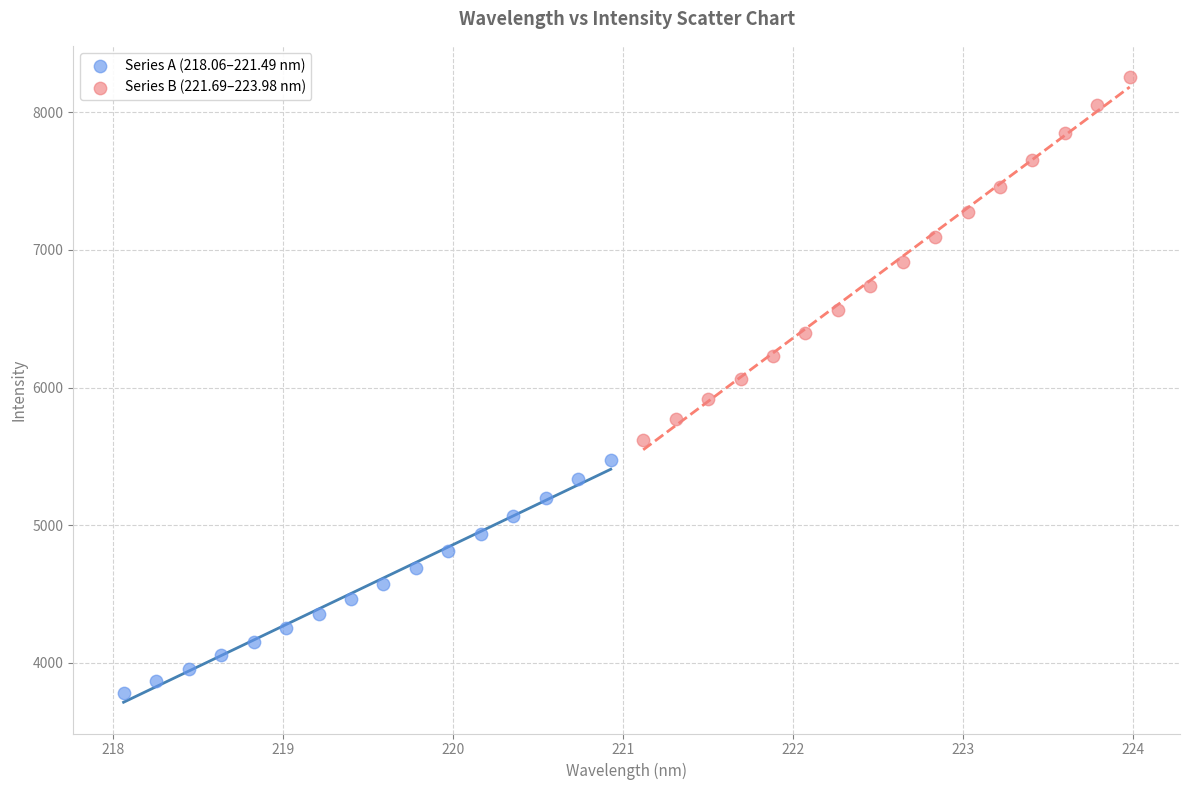

What are all the series names shown in the legend?

Series A (218.06–221.49 nm), Series B (221.69–223.98 nm)